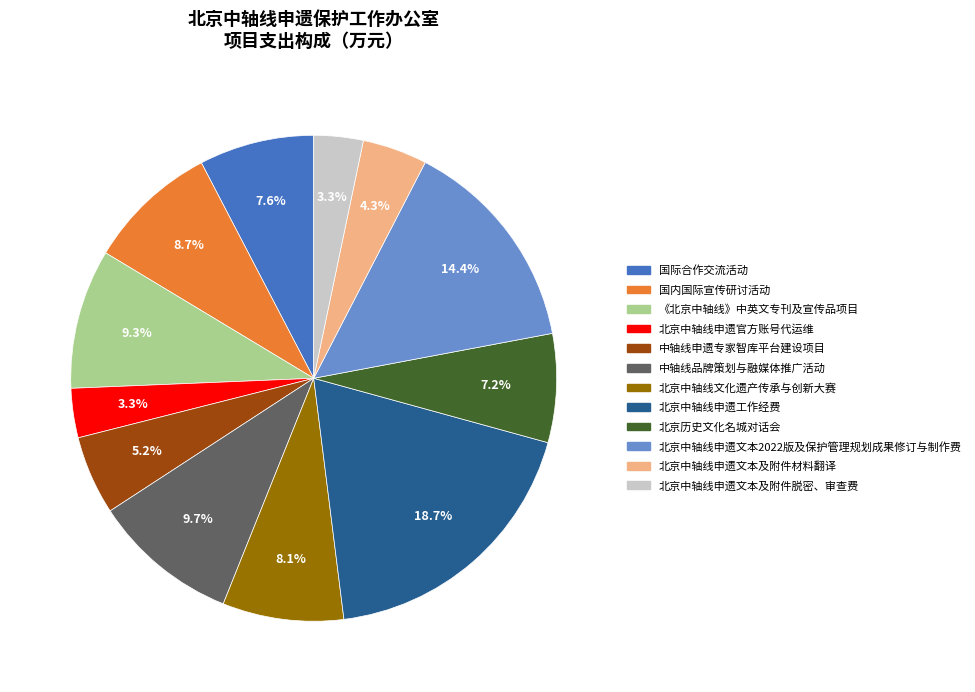

Between 国际合作交流活动 and 北京中轴线申遗文本及附件脱密、审查费, which is larger?

国际合作交流活动